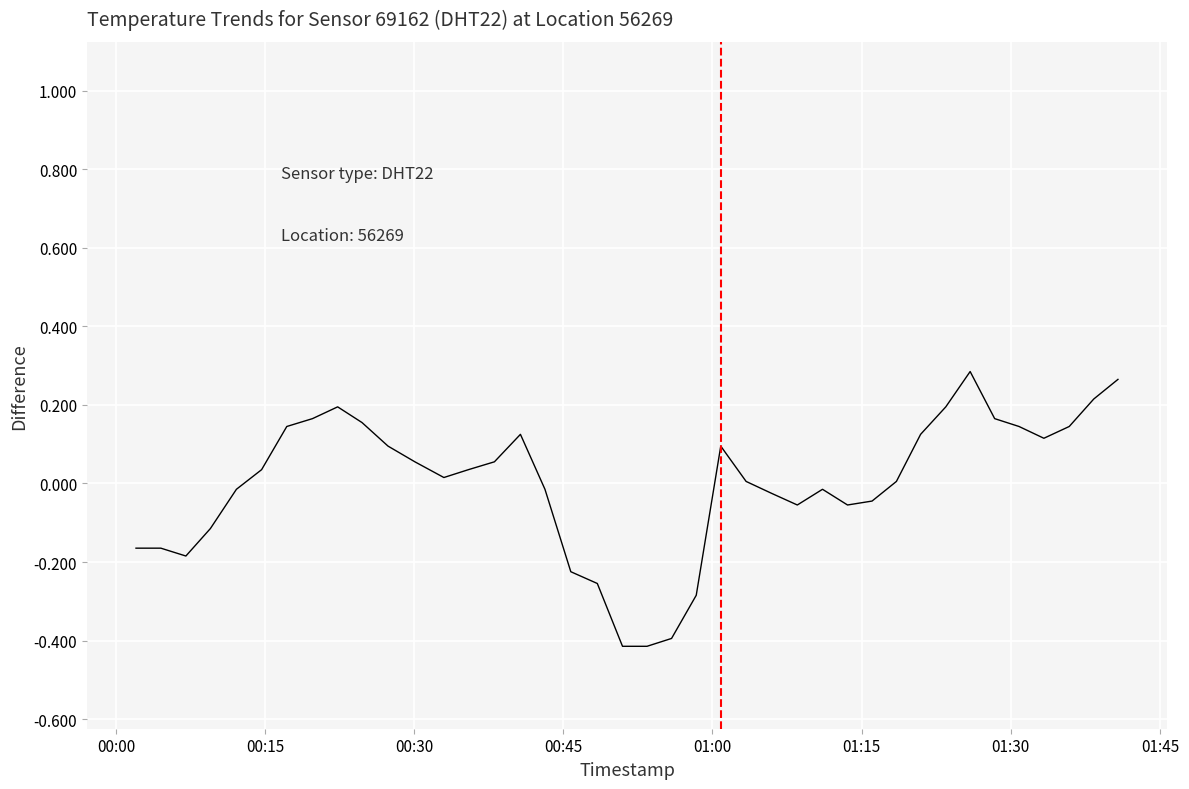

What is the minimum value shown in the chart?

-0.4